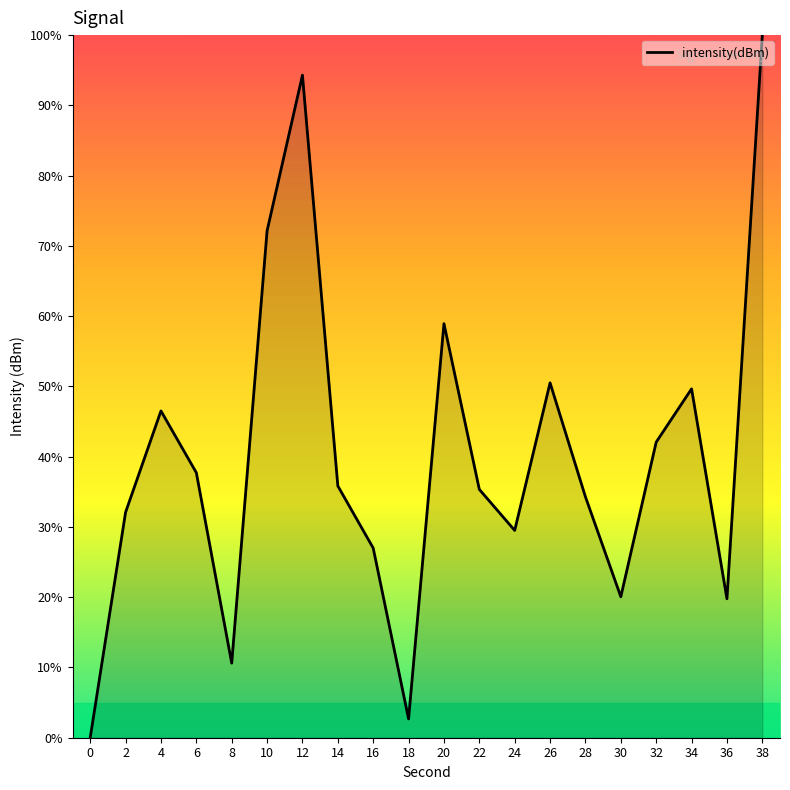

The value at 10 is 72.1. True or false?

True